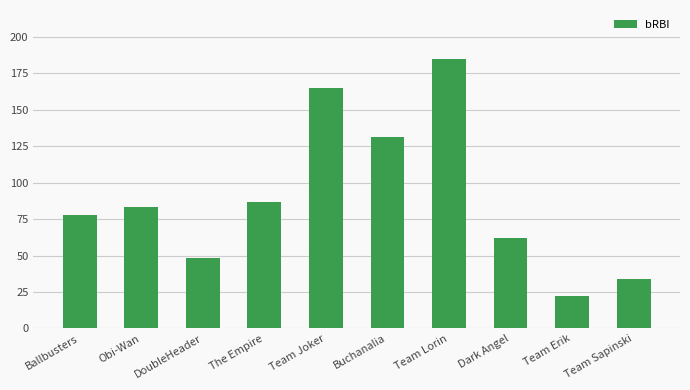

True or false: the data shows 21 at DoubleHeader.

False